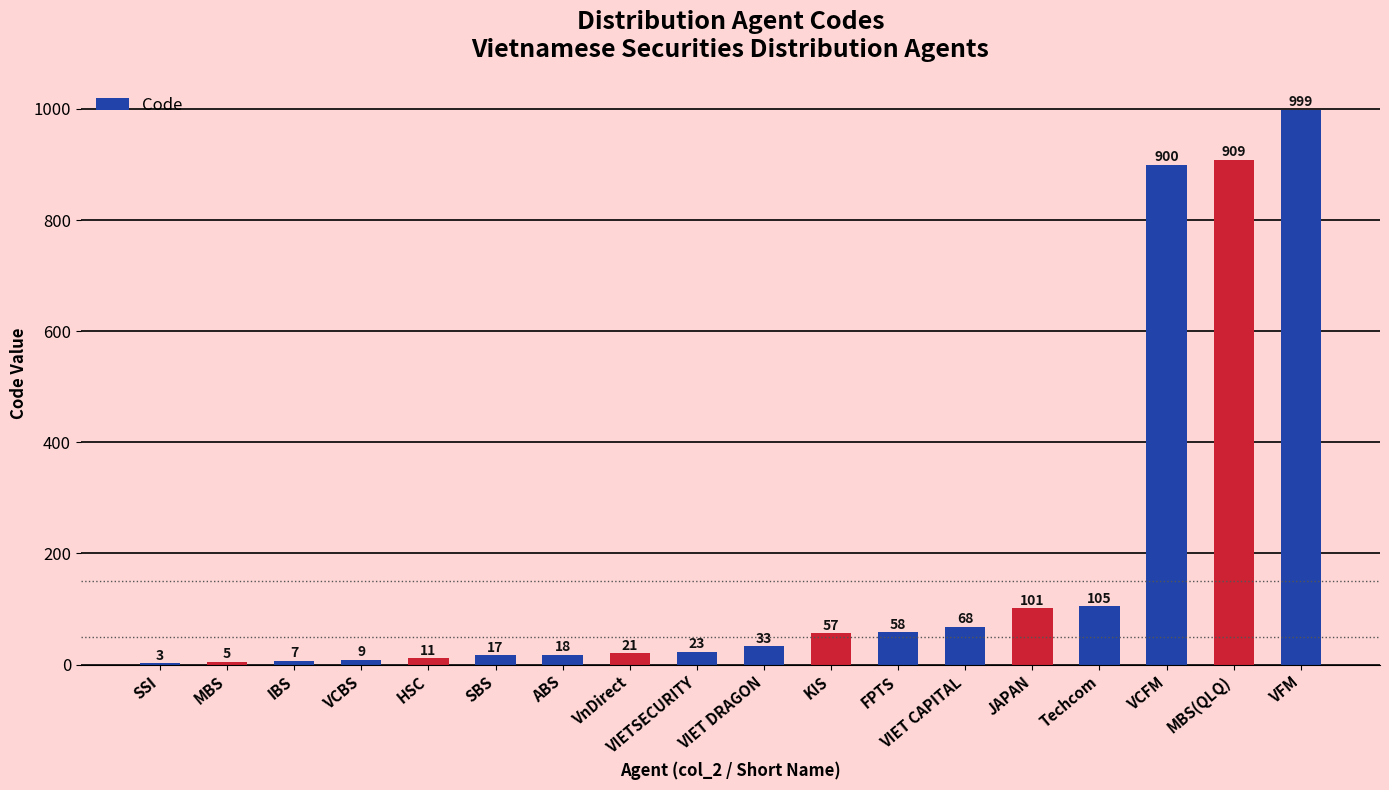

Is it true that the value at VCFM is 900?

True